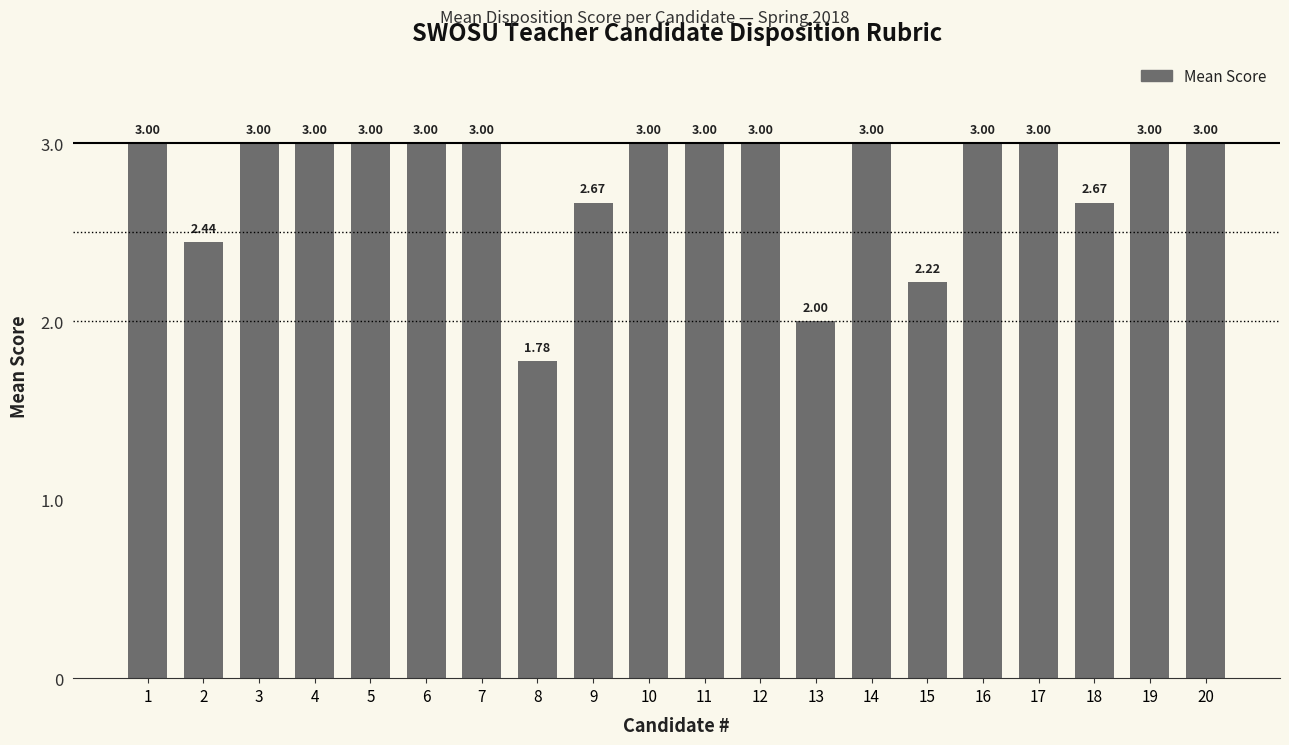

Count the number of categories in the chart.

20